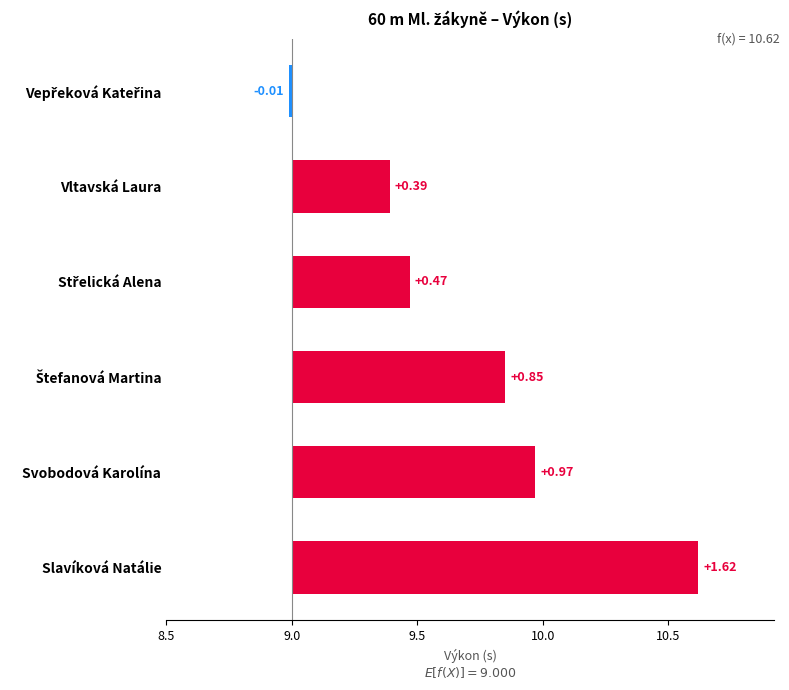

What is the greatest value displayed?

1.6